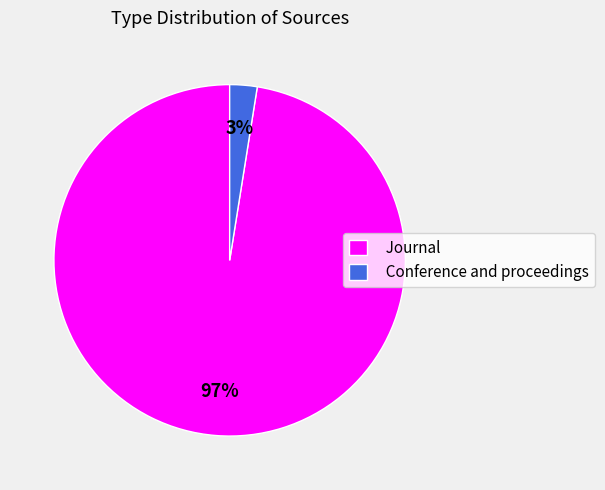

Count the number of slices in the pie.

2